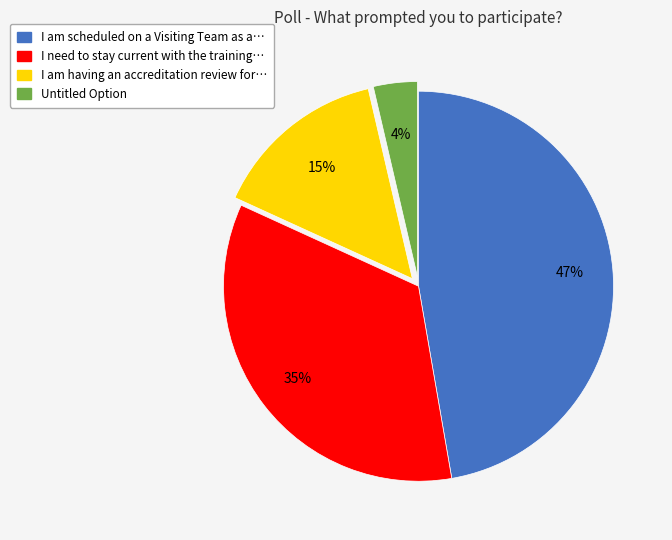

Is there any slice that represents more than half of the pie?

No